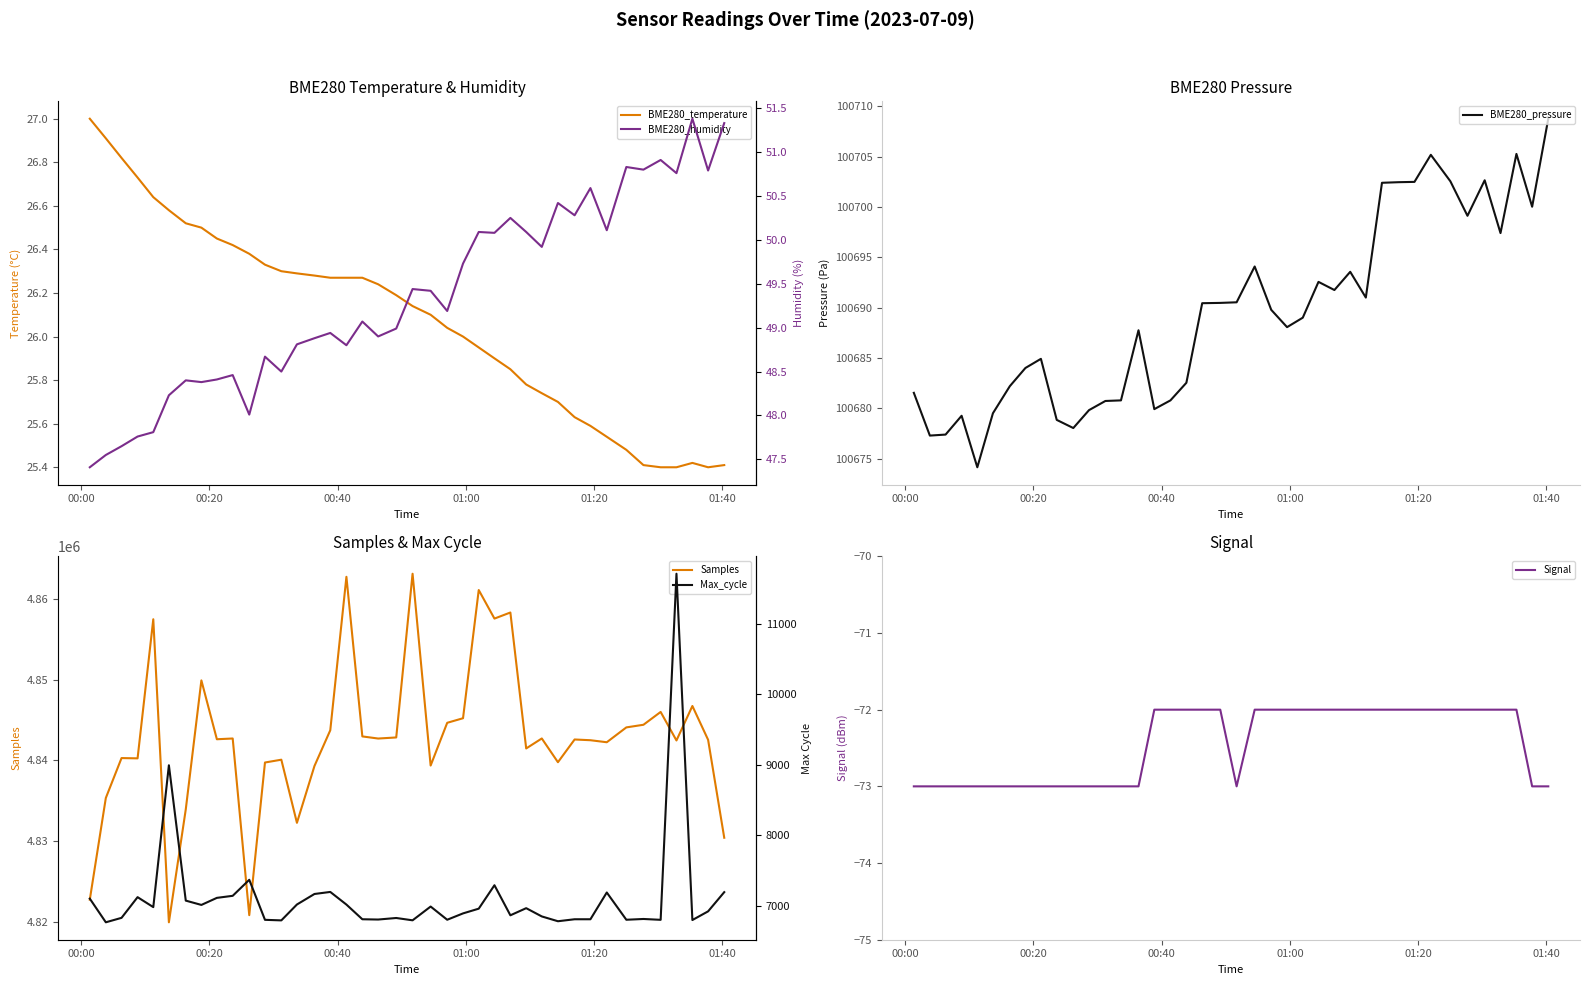

What is the maximum value for BME280_pressure?

100708.8